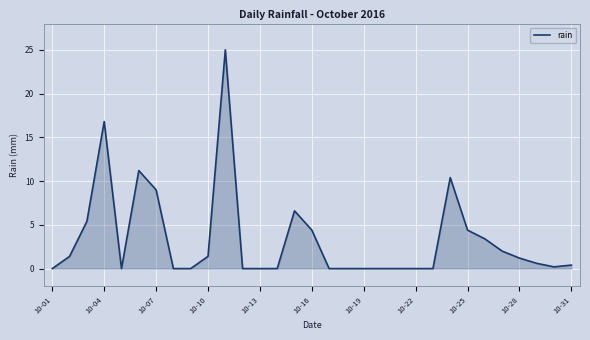

What is the maximum value shown in the chart?

25.0